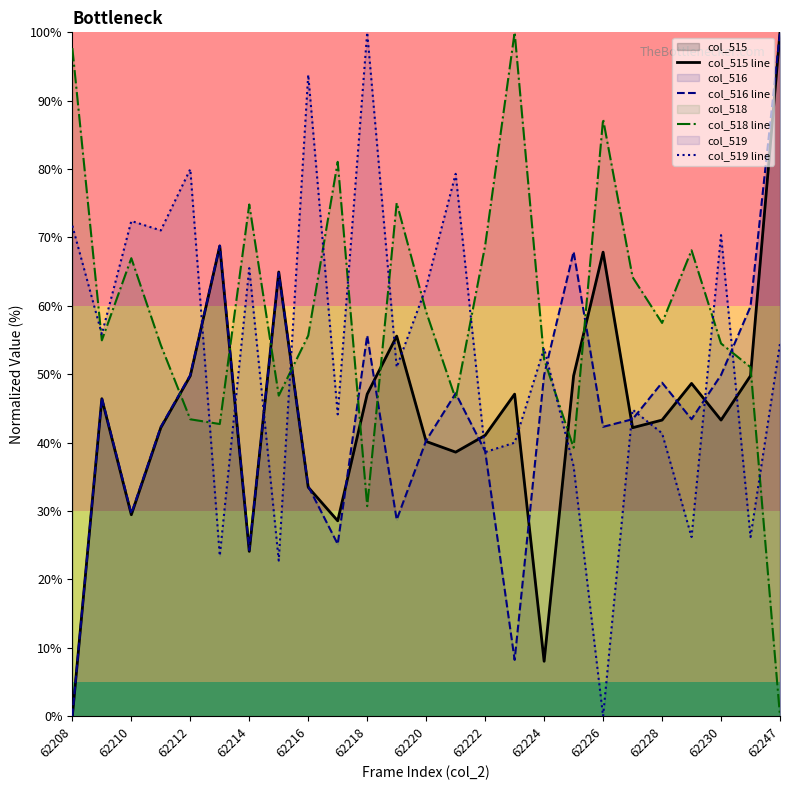

The value of col_515 line at 62220 is 13.4. True or false?

False